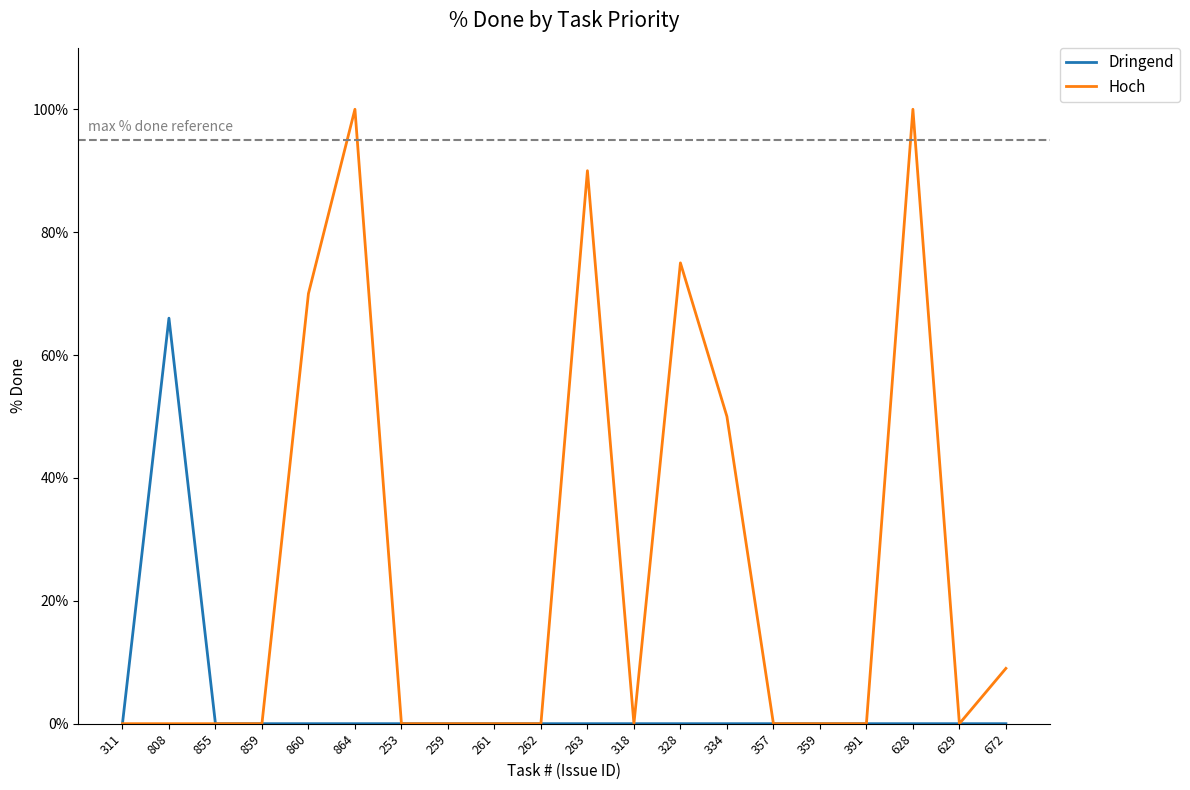

The Dringend series shows 0 at 263. True or false?

True